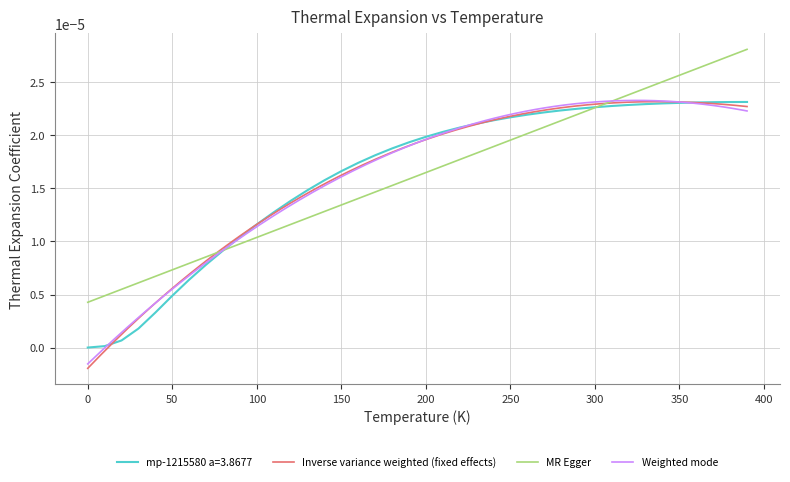

Is this an area chart (filled region under the line)?

No